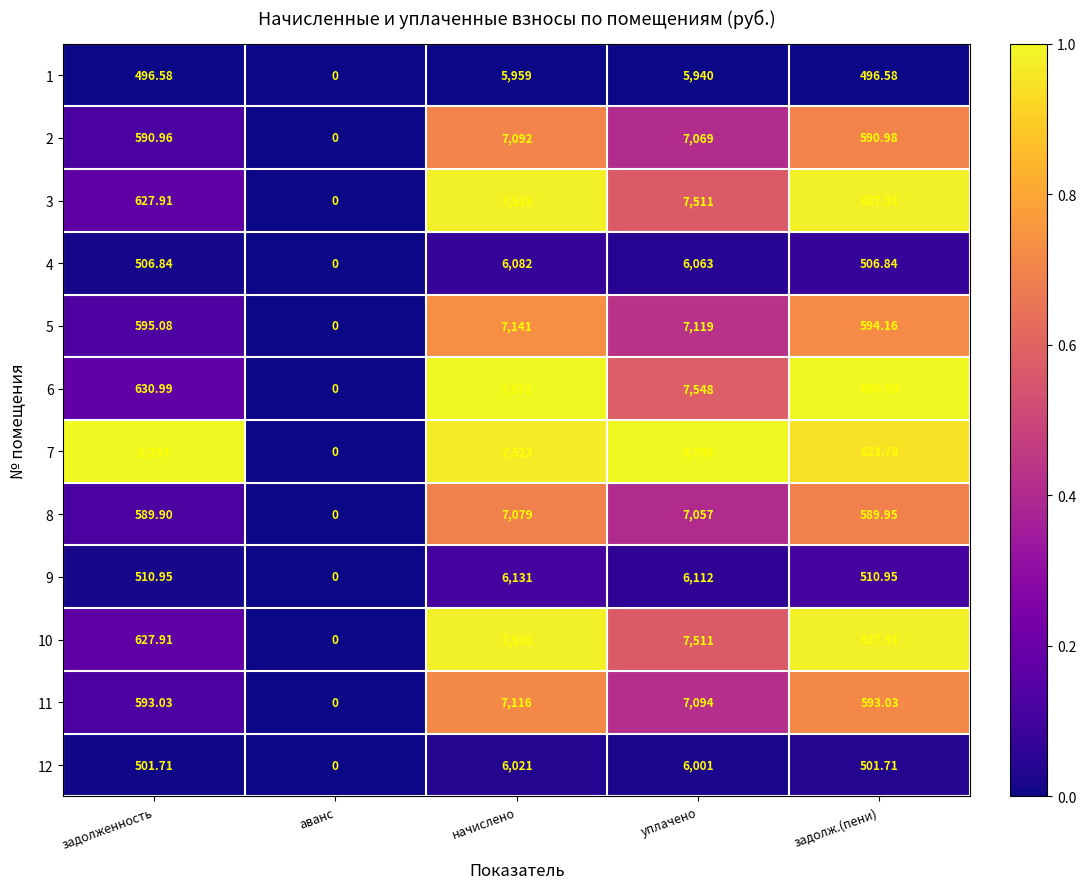

At which label does 8 first exceed 589?

задолженность